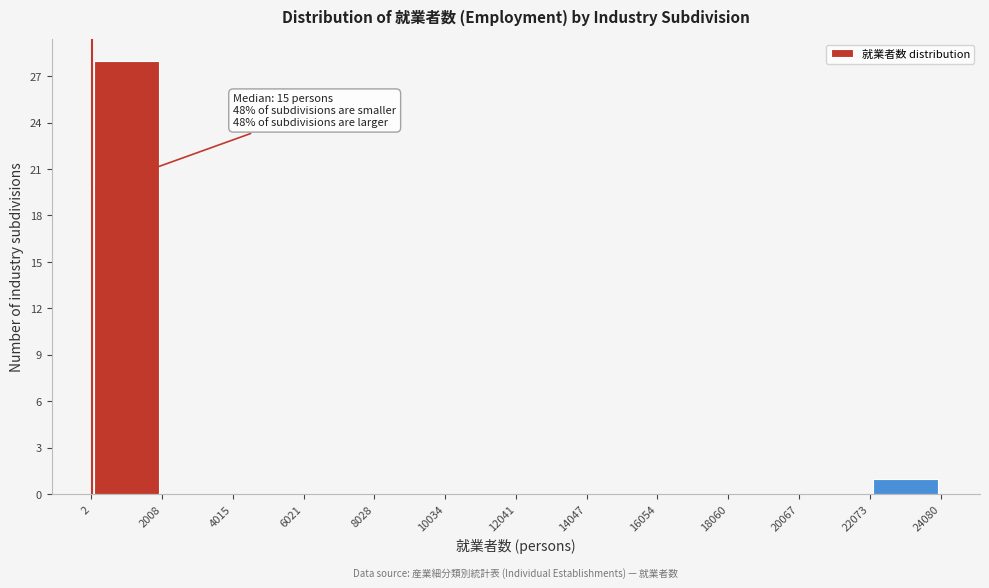

Which range on the x-axis has the tallest bar?

2 to 2008